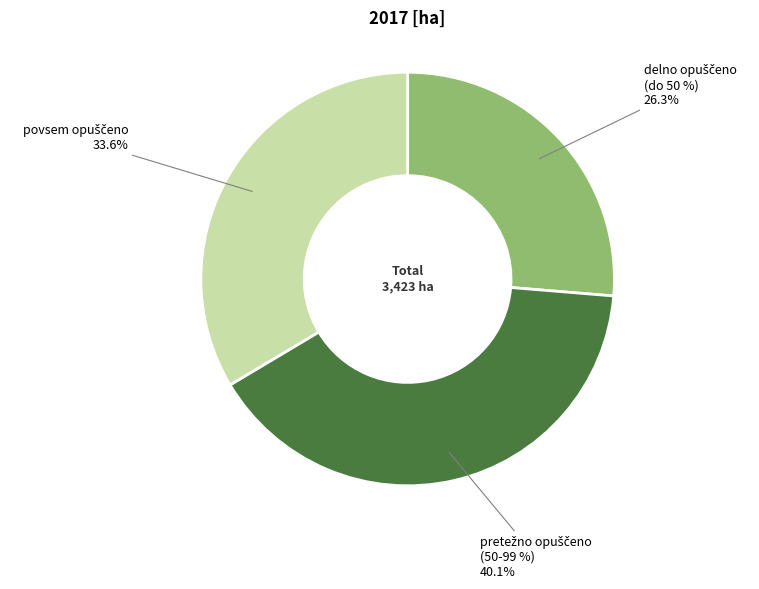

Rank the categories by value from lowest to highest.

delno opuščeno (do 50 %), povsem opuščeno, pretežno opuščeno (50-99 %)